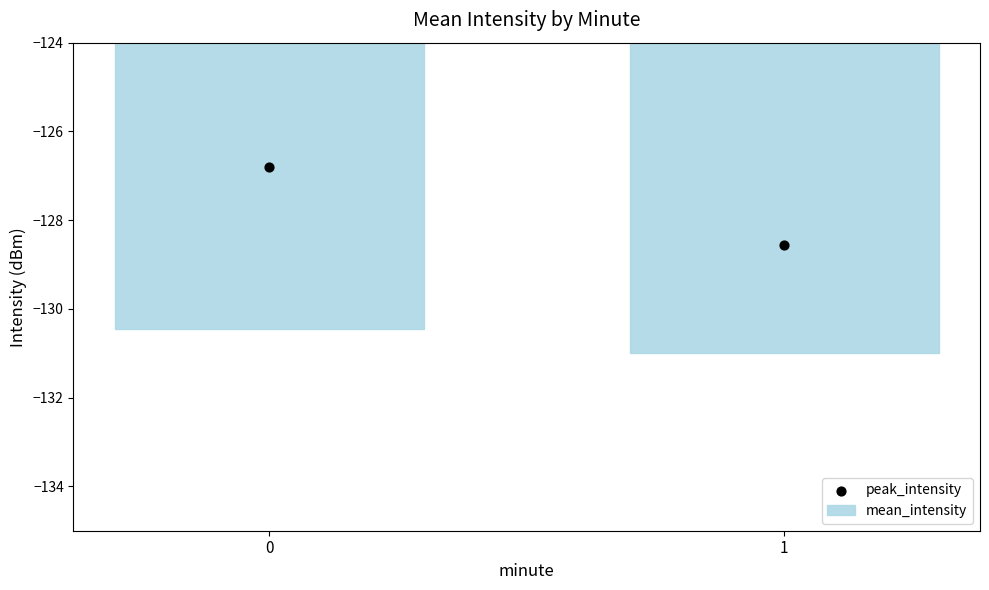

At how many categories does at least one series exceed -130?

2